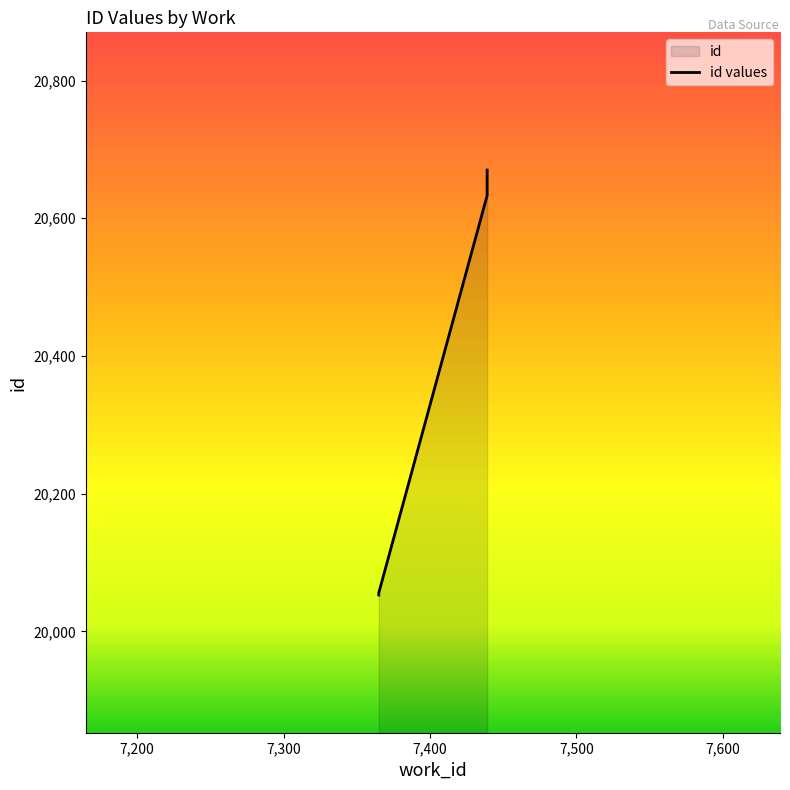

What is the sum of all values?

205289